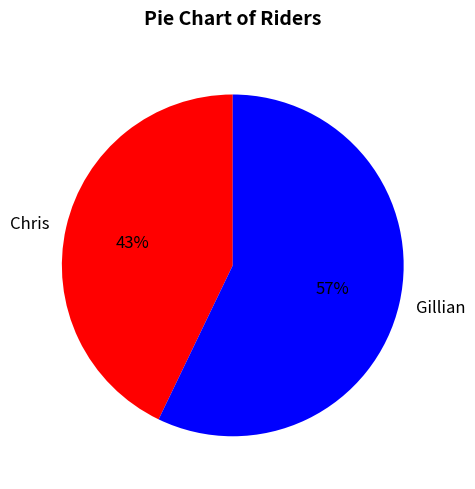

To the nearest percent, what is the difference between the Chris and Gillian slice percentages?

14%